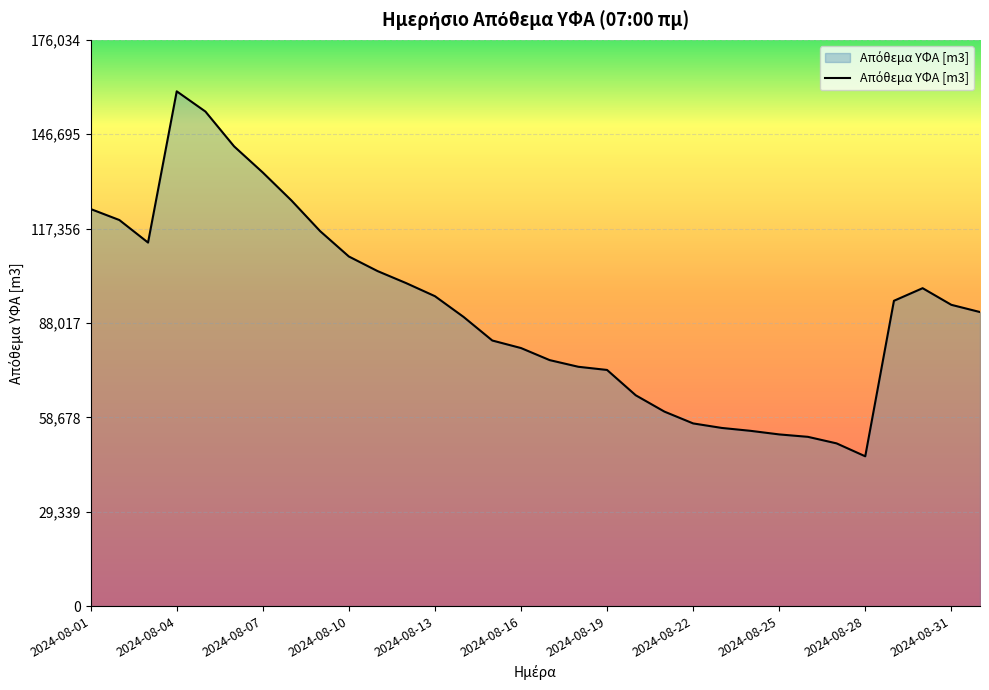

What is the smallest value displayed?

46565.5